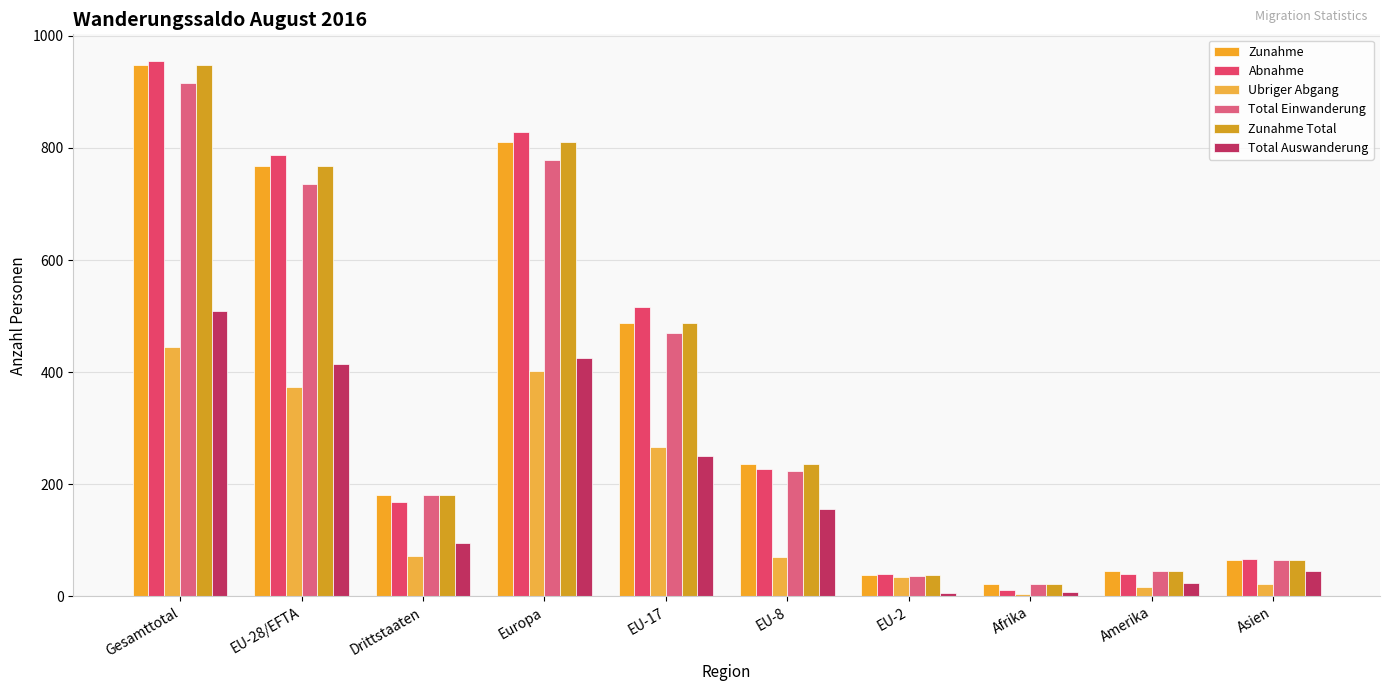

At which label is Zunahme Total closest to 485?

EU-17